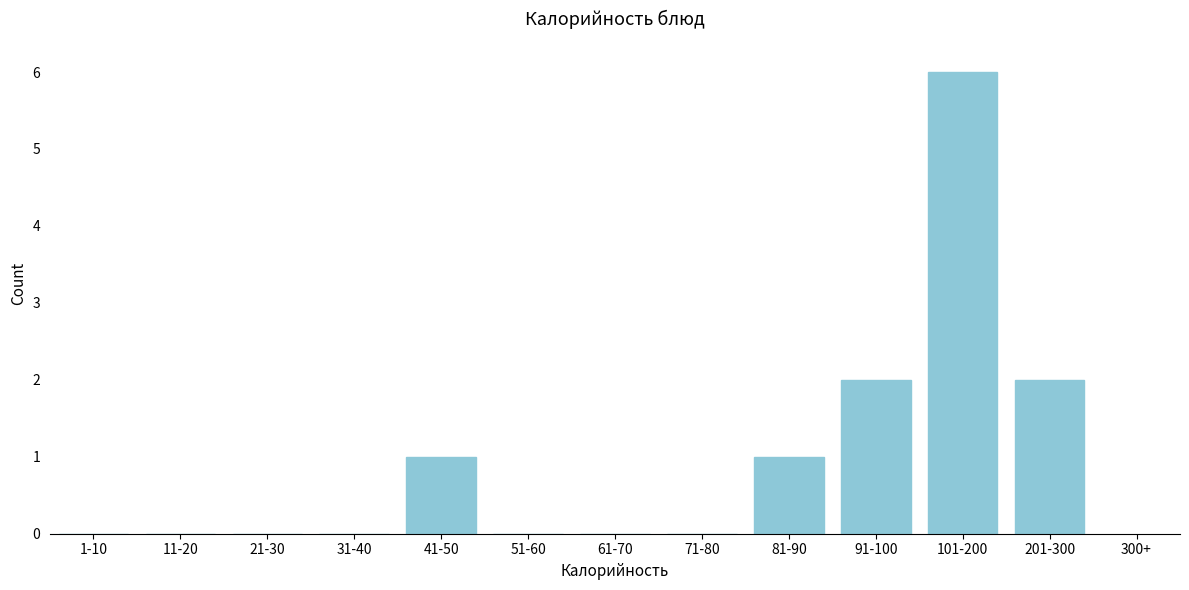

Reading left to right, transcribe all the data shown in this chart.

1-10=0	11-20=0	21-30=0	31-40=0	41-50=1	51-60=0	61-70=0	71-80=0	81-90=1	91-100=2	101-200=6	201-300=2